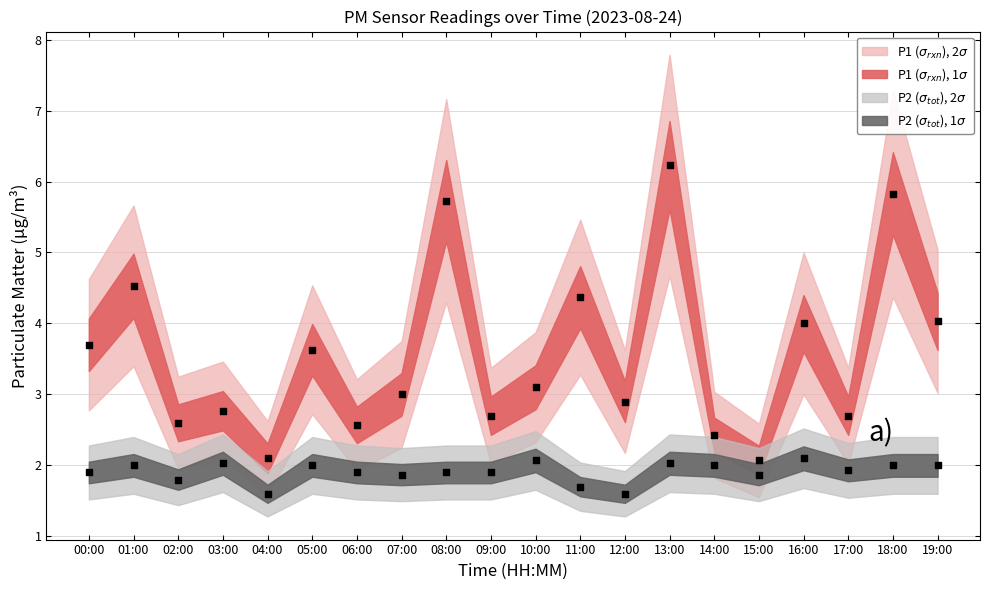

Which series reaches the maximum Y coordinate?

P1